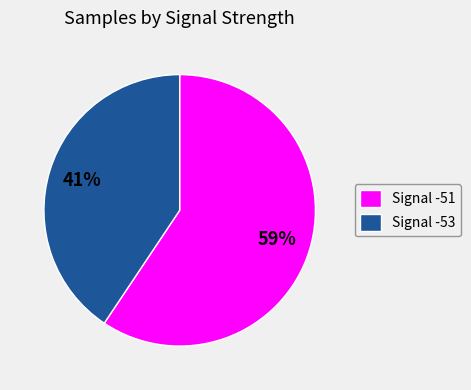

Does any single category account for the majority?

Yes